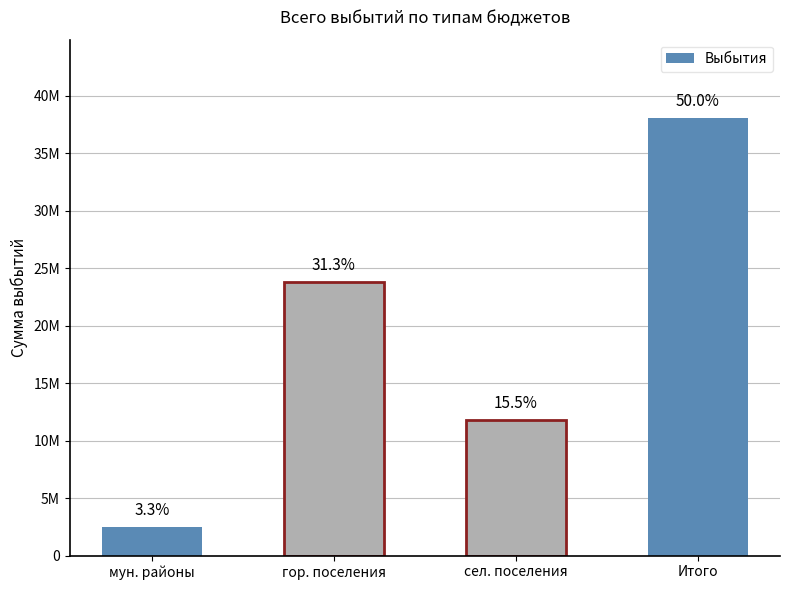

Count the number of values greater than 23773976.

2